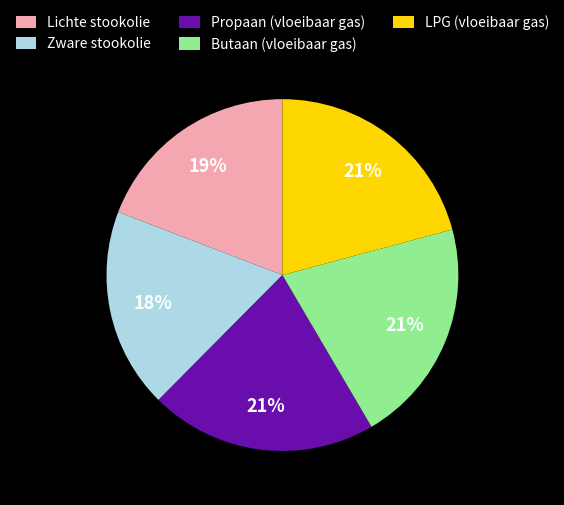

Is the sum of Lichte stookolie and Butaan (vloeibaar gas) greater than half?

No